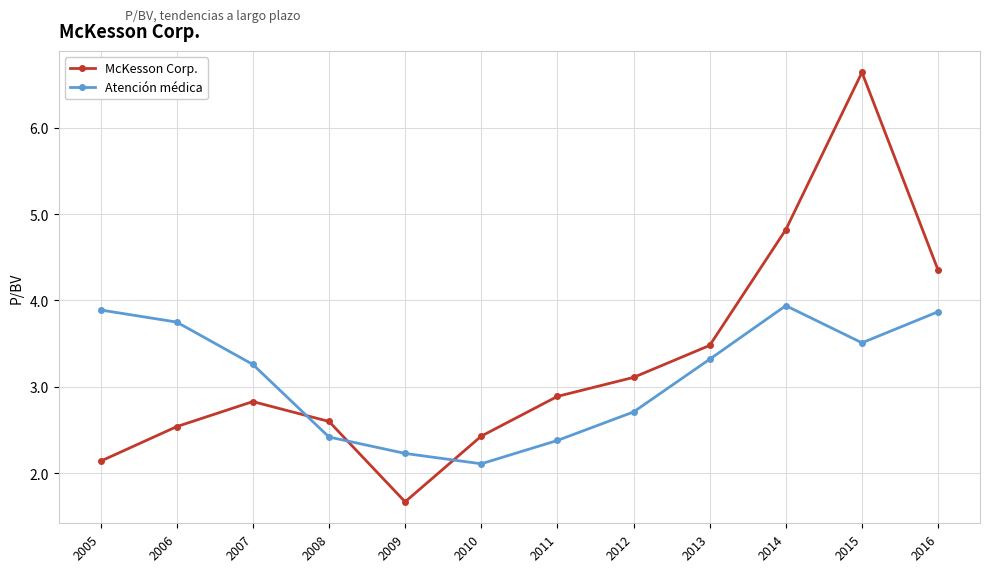

What is the smallest value displayed?

1.7